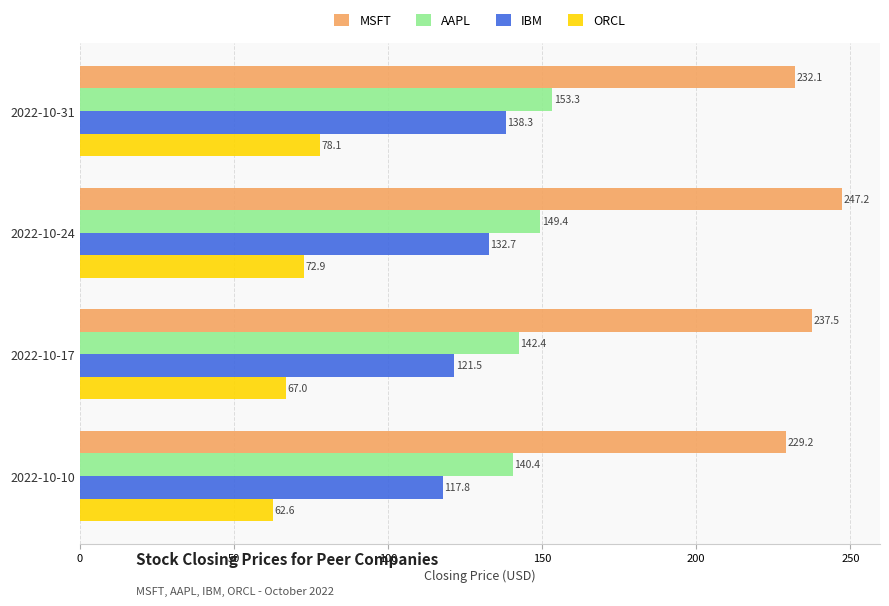

Which category has the highest value in the AAPL series?

2022-10-31